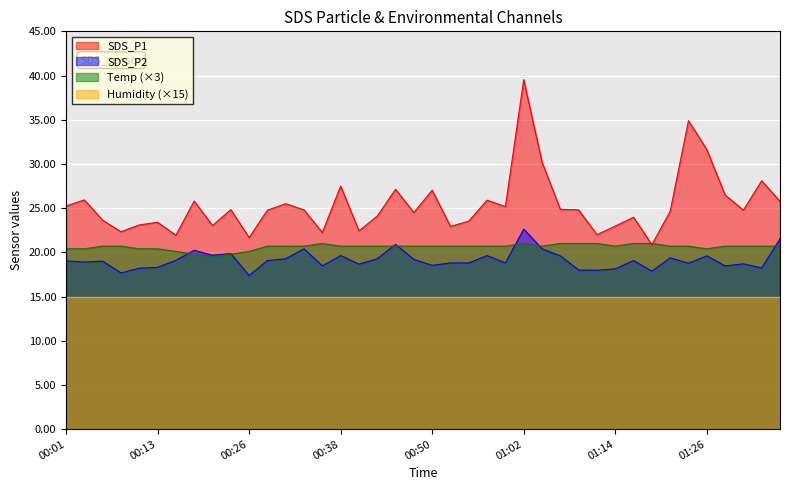

What is the value of the SDS_P1 point at the 20th from the left?

24.5